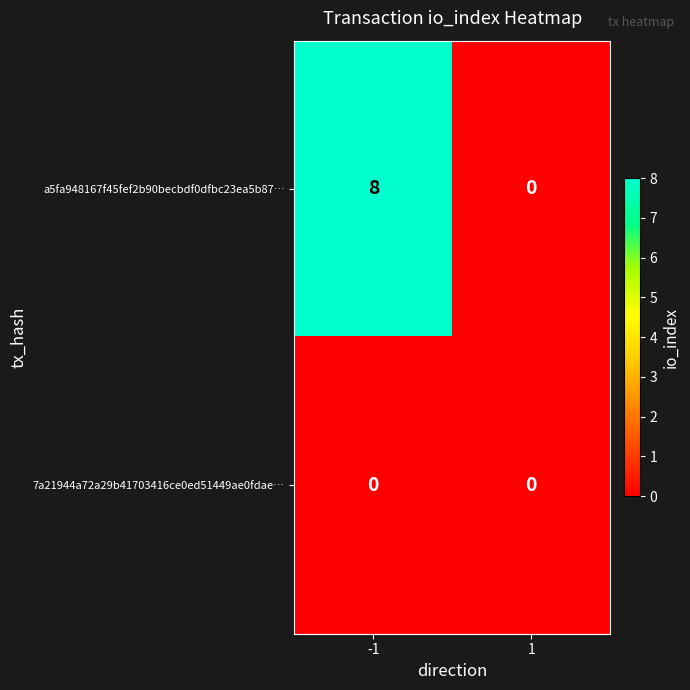

Is it true that 7a21944a72a29b41703416ce0ed51449ae0fdae… equals 0 at -1?

True